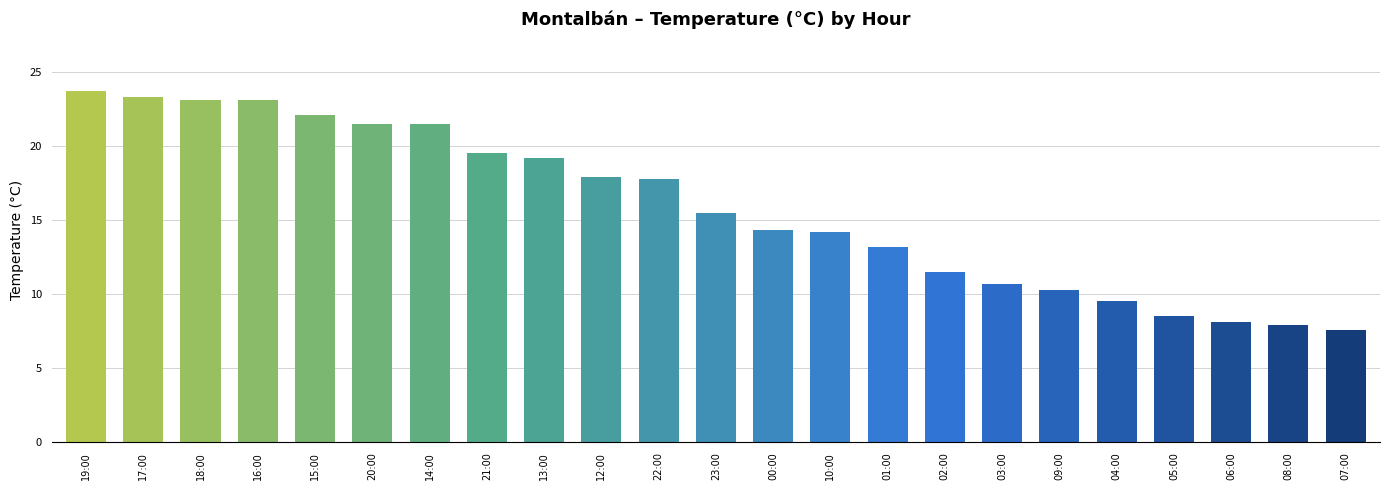

How many values are below 15?

11